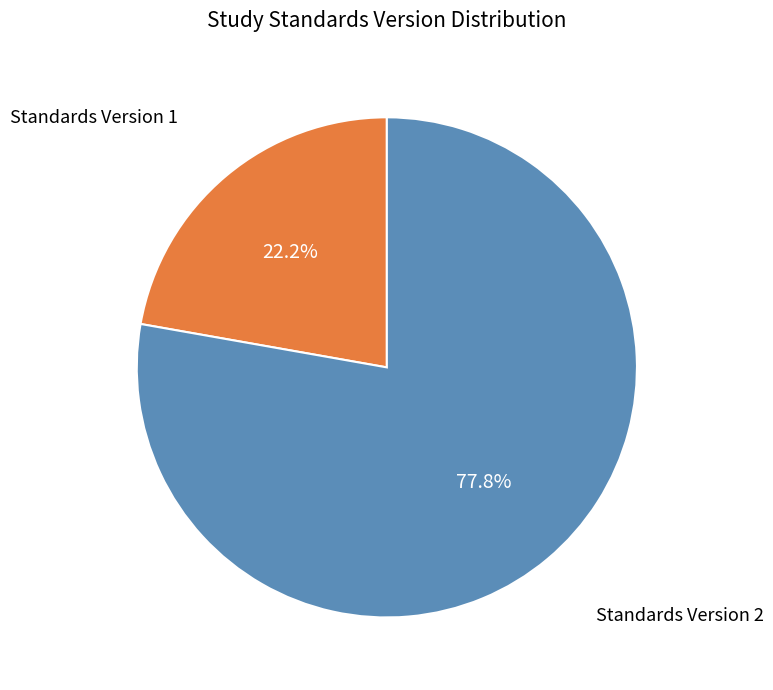

Rank the categories by value from highest to lowest.

Standards Version 2, Standards Version 1